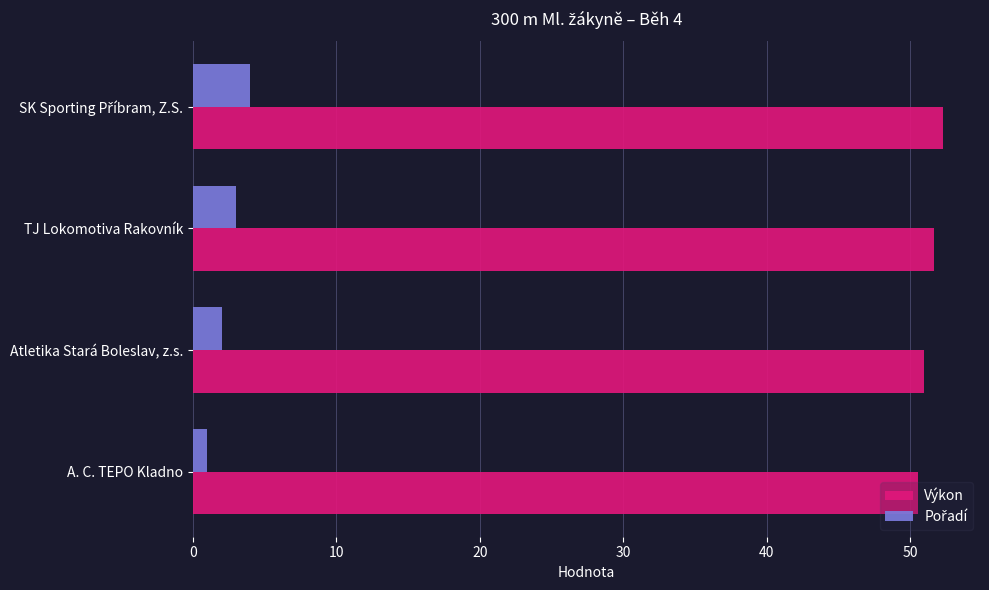

What is the difference between the maximum and minimum values in the Výkon series?

1.7